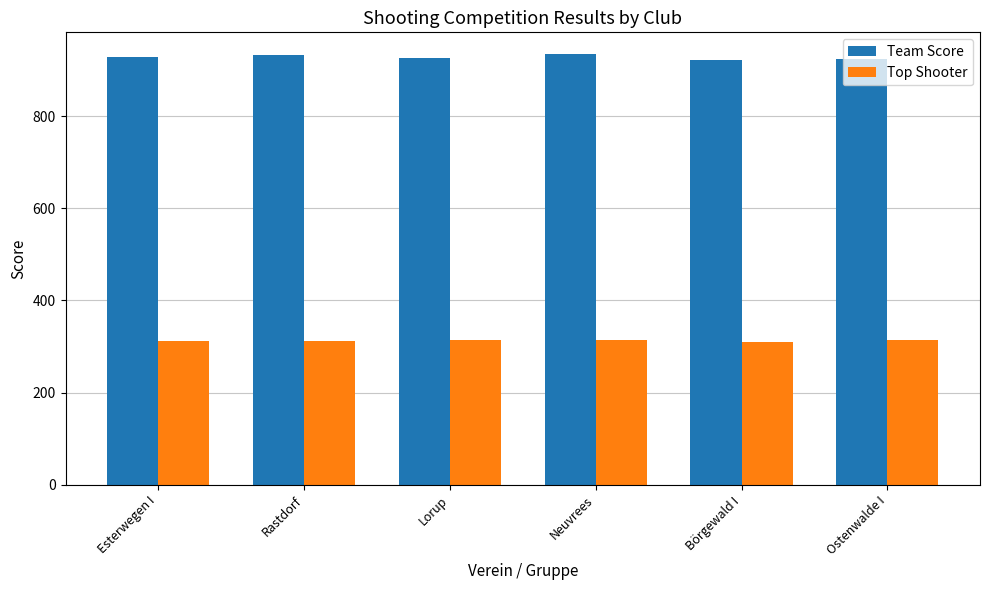

What is the difference between the maximum and minimum values in the Team Score series?

13.4